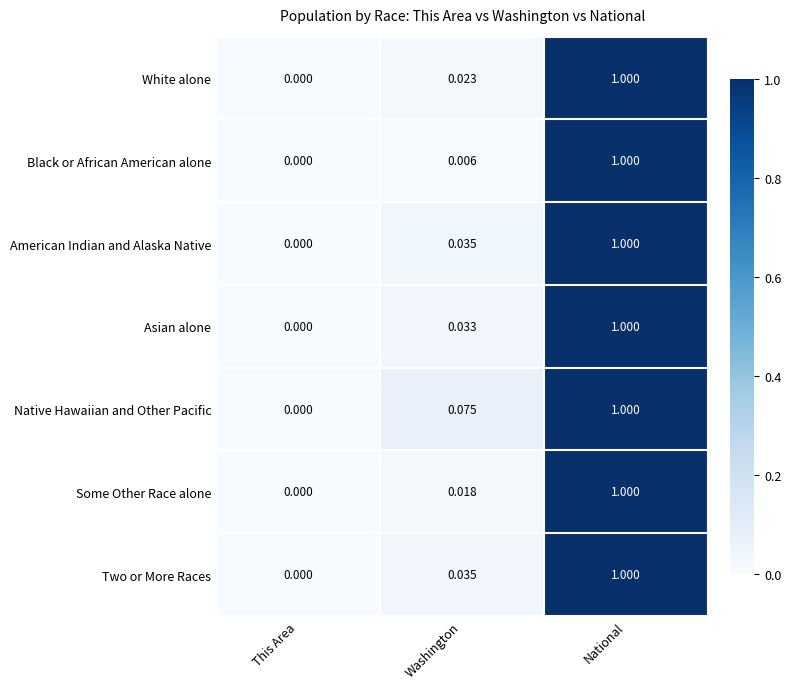

Which series has the largest total across all categories?

Native Hawaiian and Other Pacific